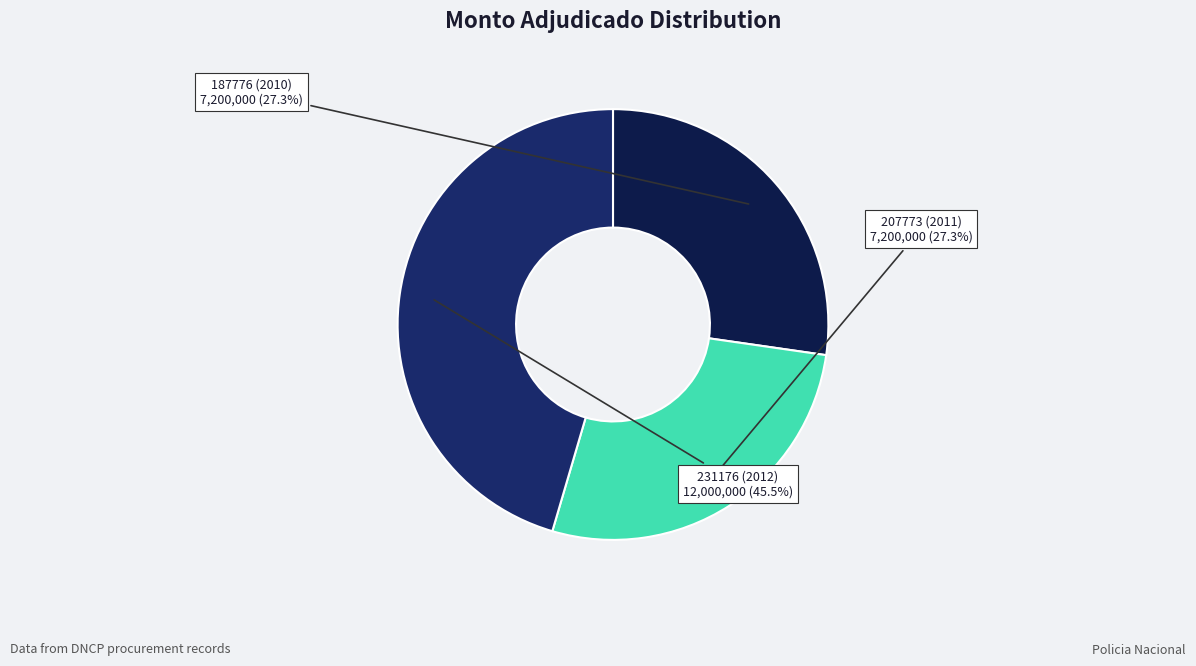

Does 187776 (2010) account for over 50% of the chart?

No